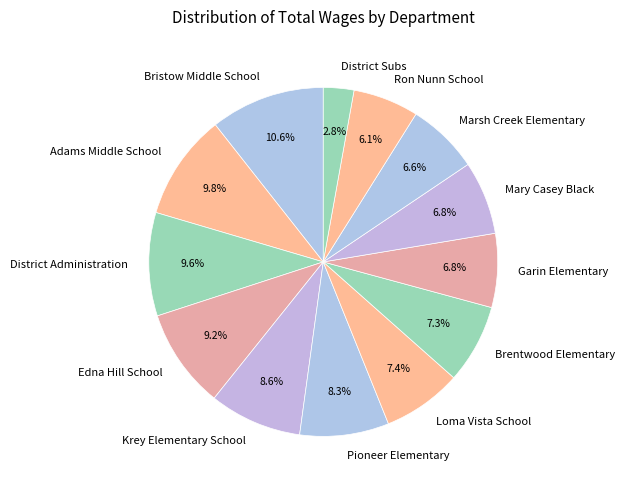

How many slices are in this pie chart?

13